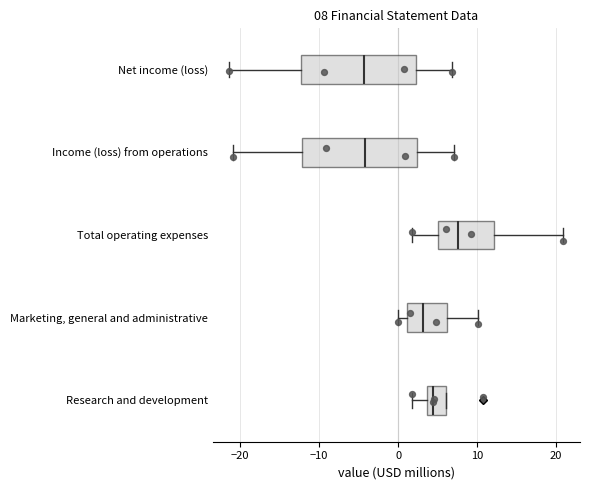

Which box's median line is the furthest to the right?

Total operating expenses